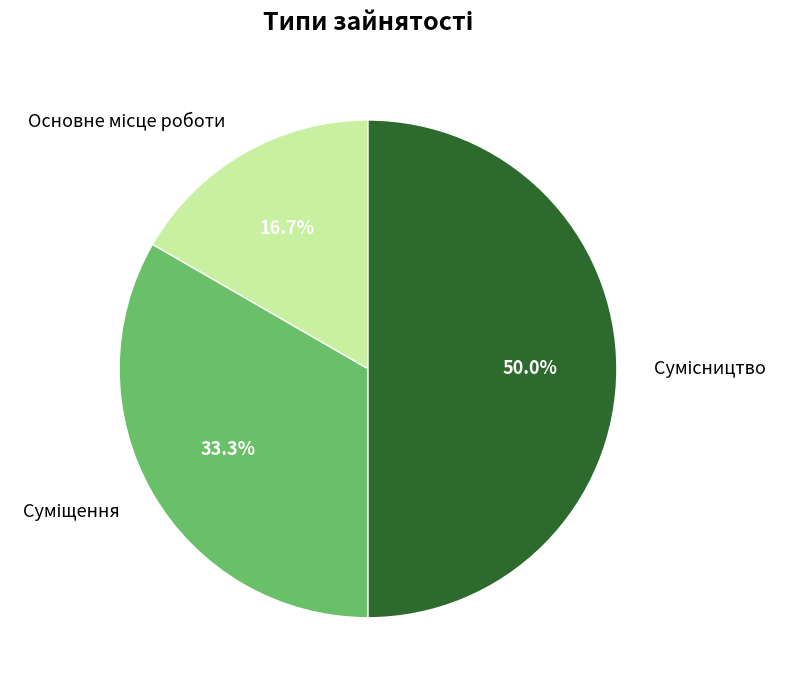

How many slices are in this pie chart?

3